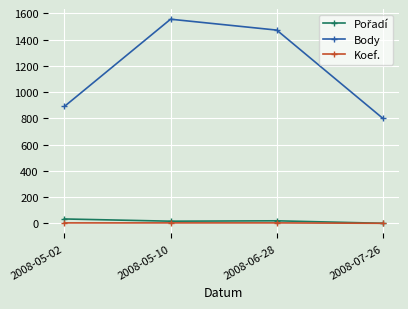

True or false: Koef. has more than 2 points higher than both neighbors.

False